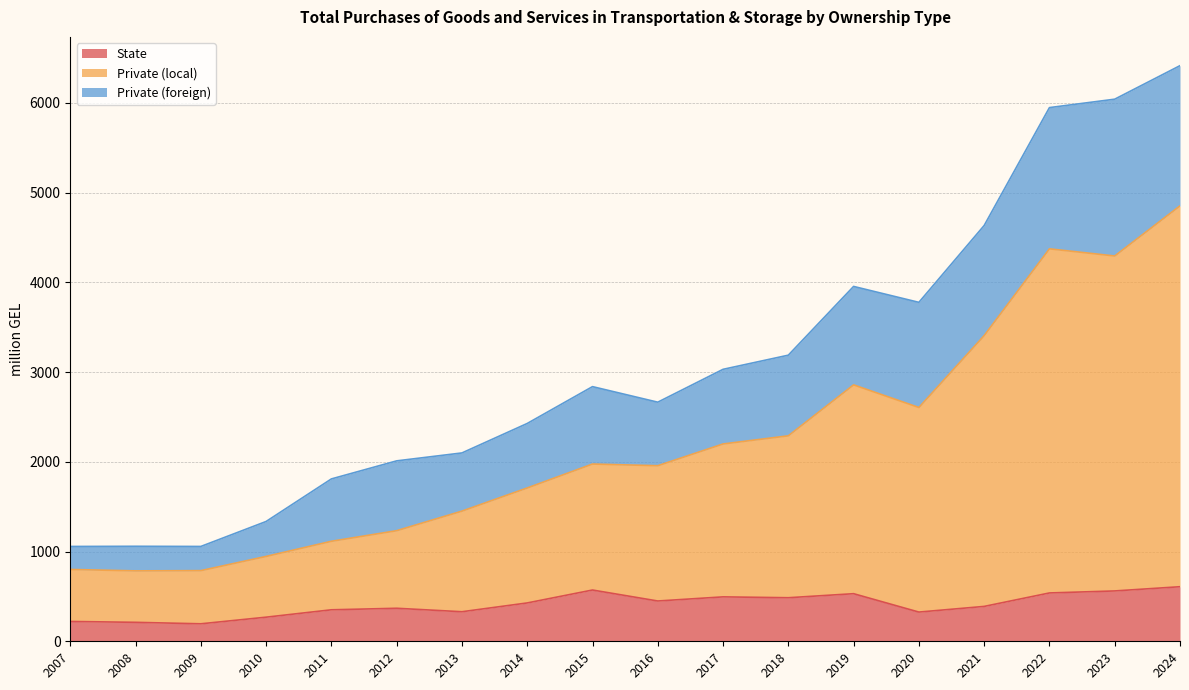

What is the highest value of the State series?

608.0